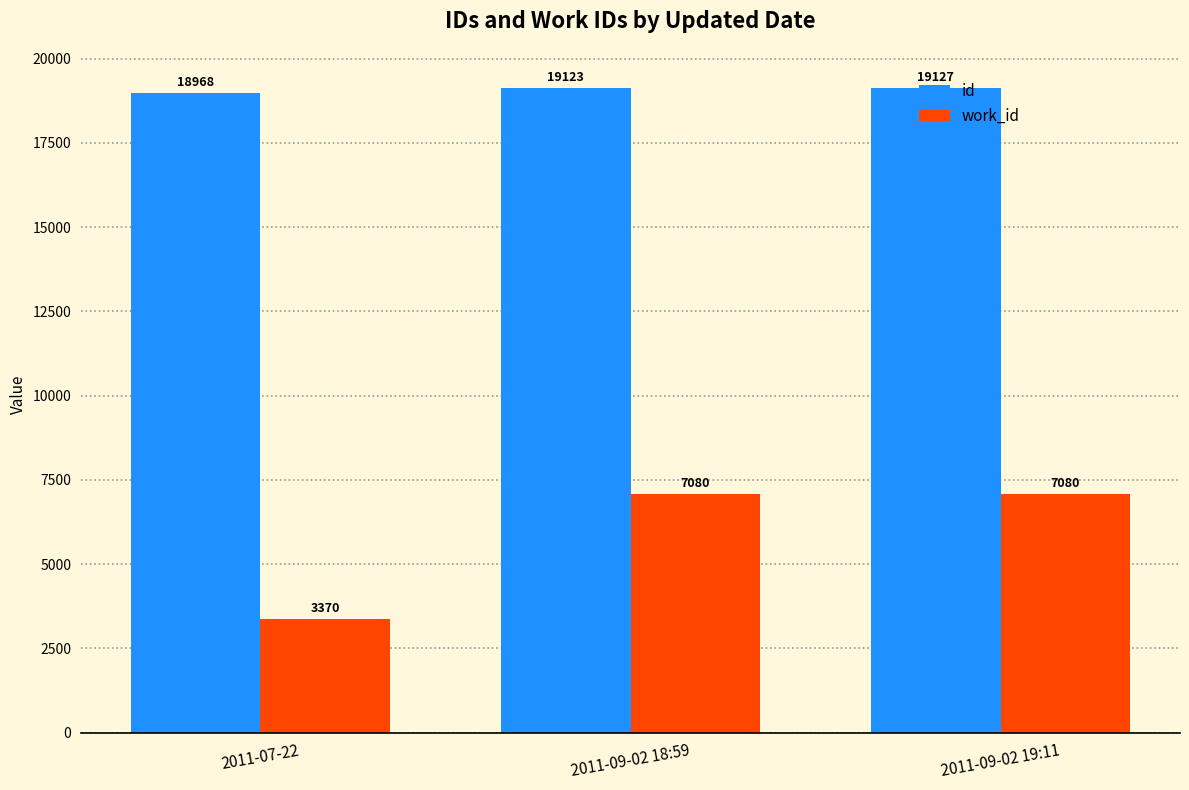

The id series shows 19123 at 2011-09-02 18:59. True or false?

True